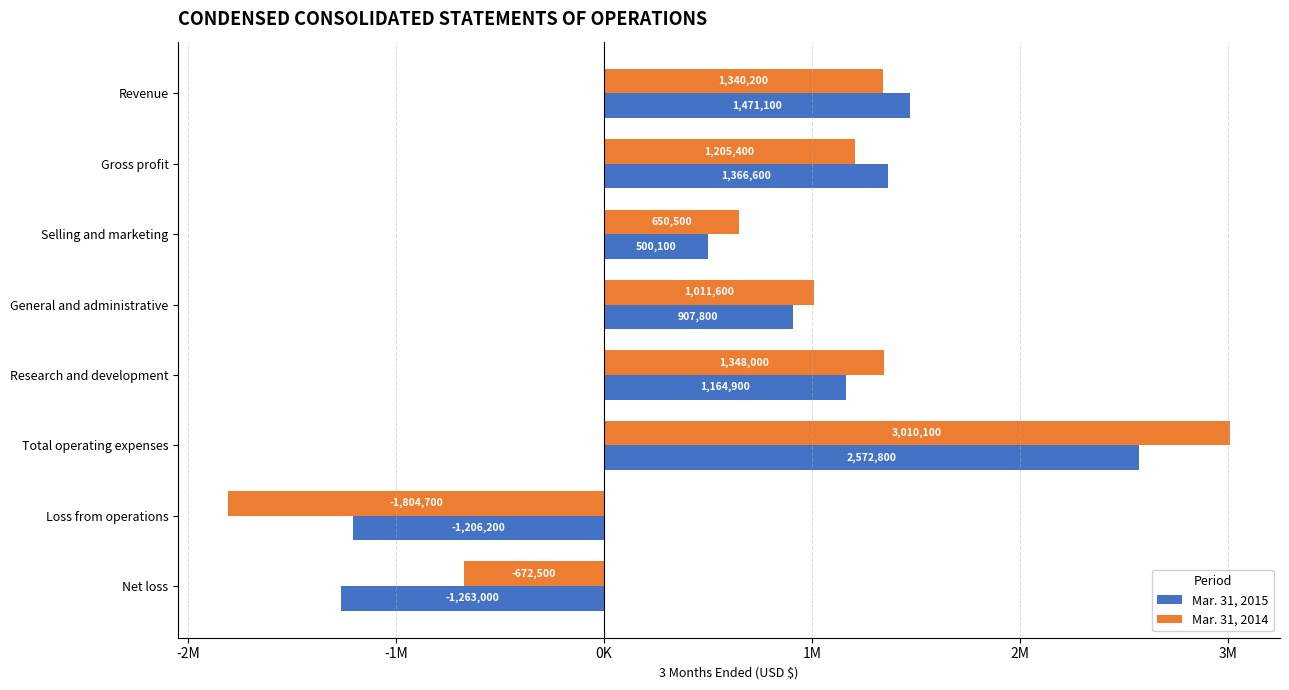

Which category has the lowest value across all series?

Loss from operations